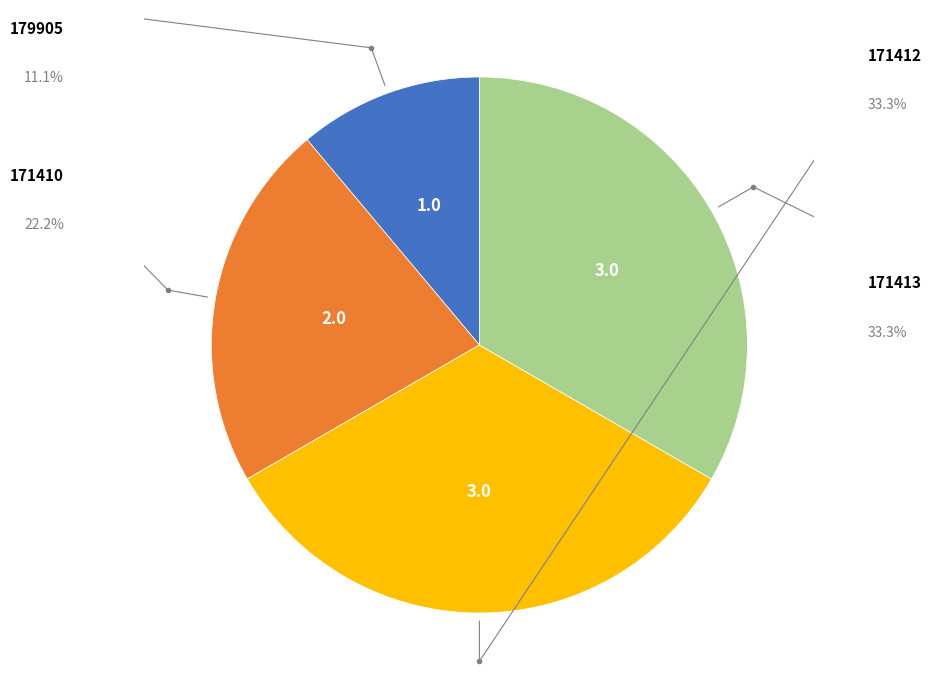

To the nearest percent, what is the difference between the 179905 and 171413 slice percentages?

22%